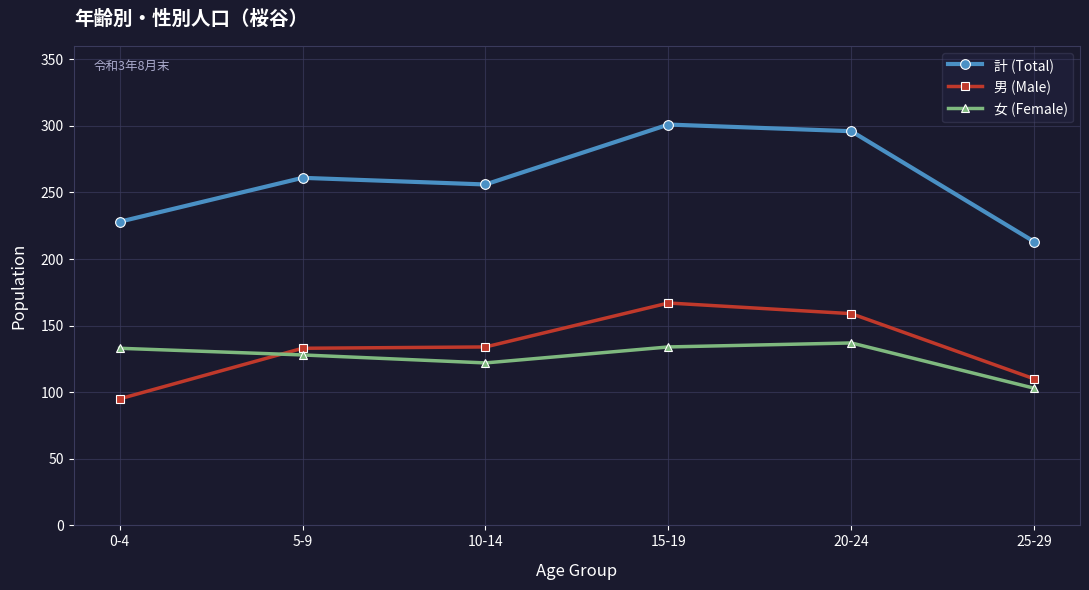

Rank the series at 20-24 from highest to lowest value.

計 (Total), 男 (Male), 女 (Female)